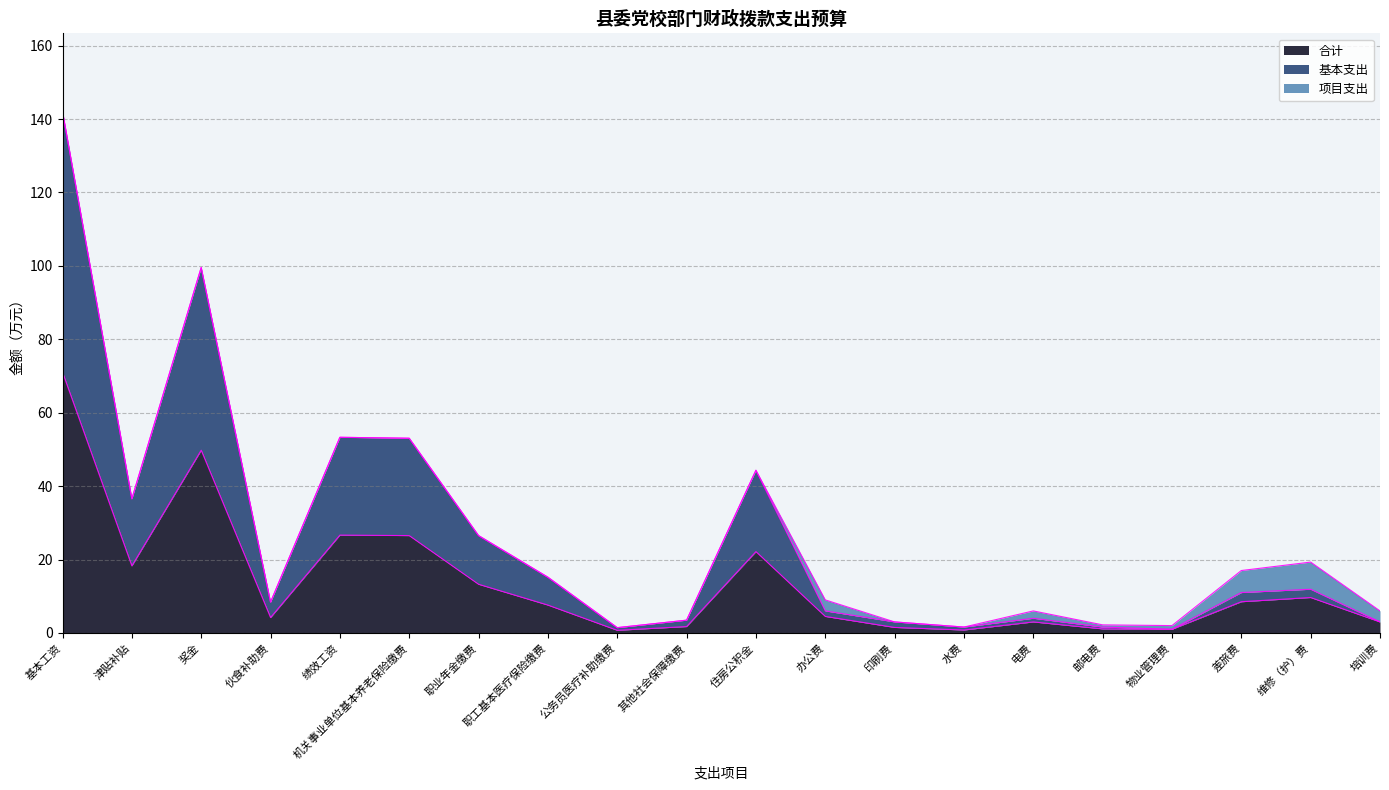

What are all the series names shown in the legend?

合计, 基本支出, 项目支出